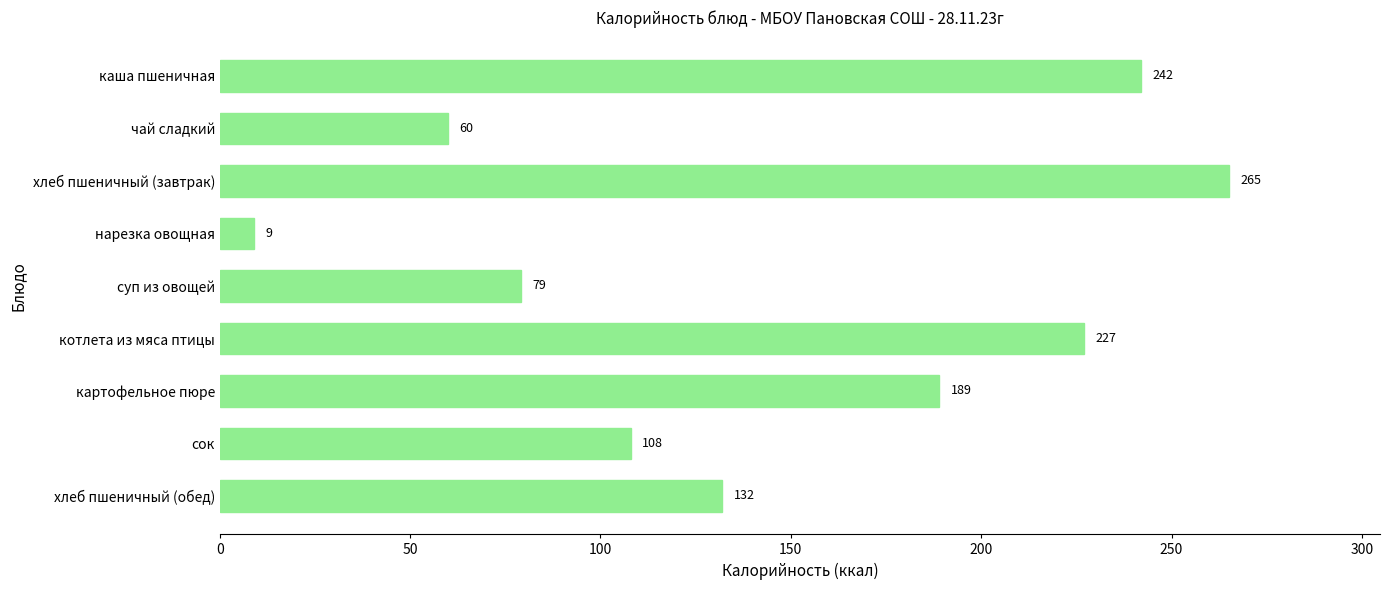

What is the maximum value shown in the chart?

265